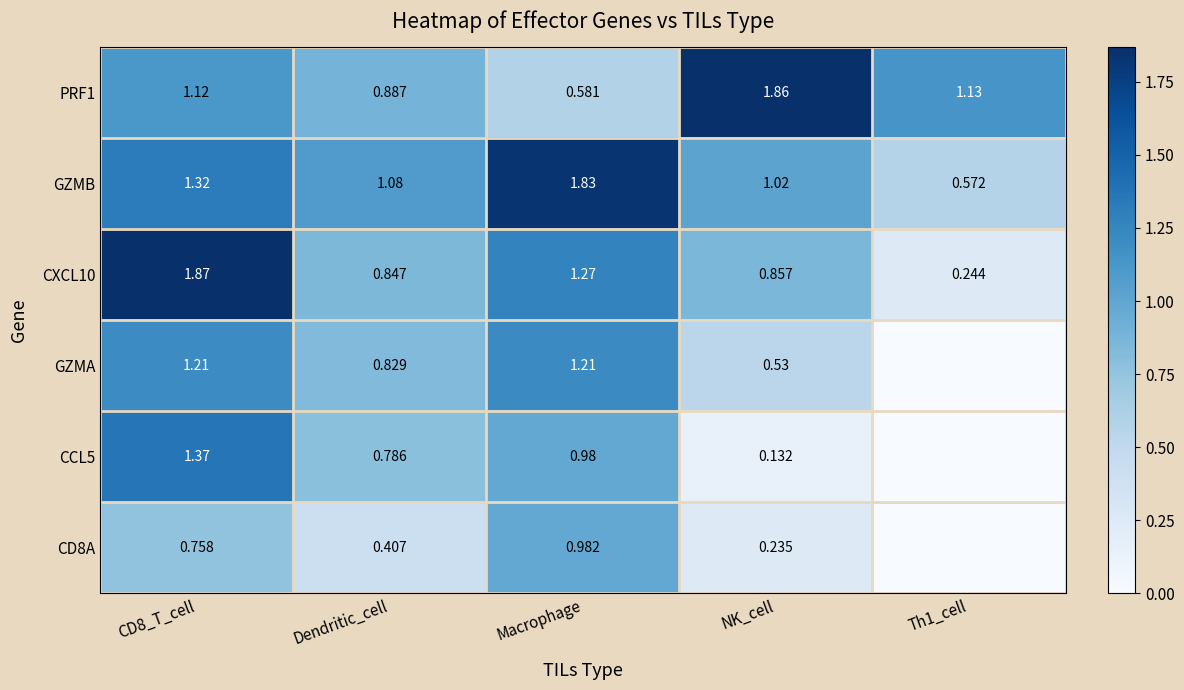

How many distinct data groups are displayed?

6